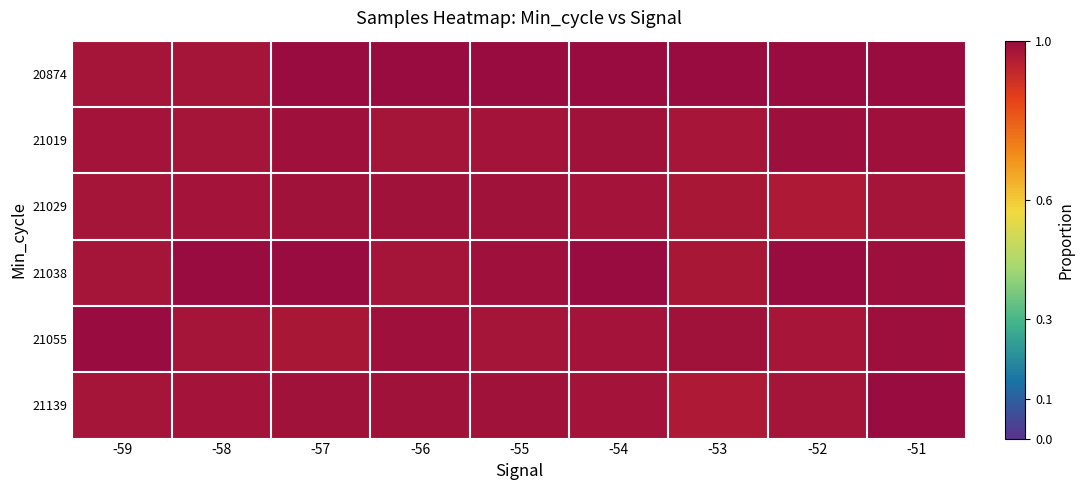

How many distinct data groups are displayed?

6